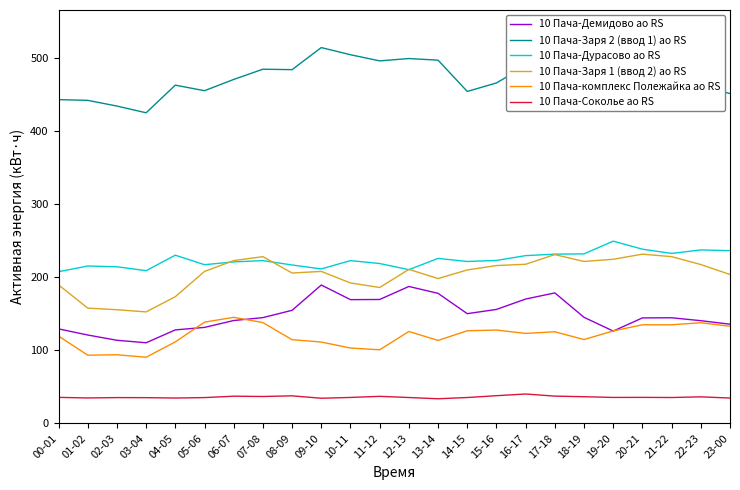

Does the chart have visible grid lines?

No